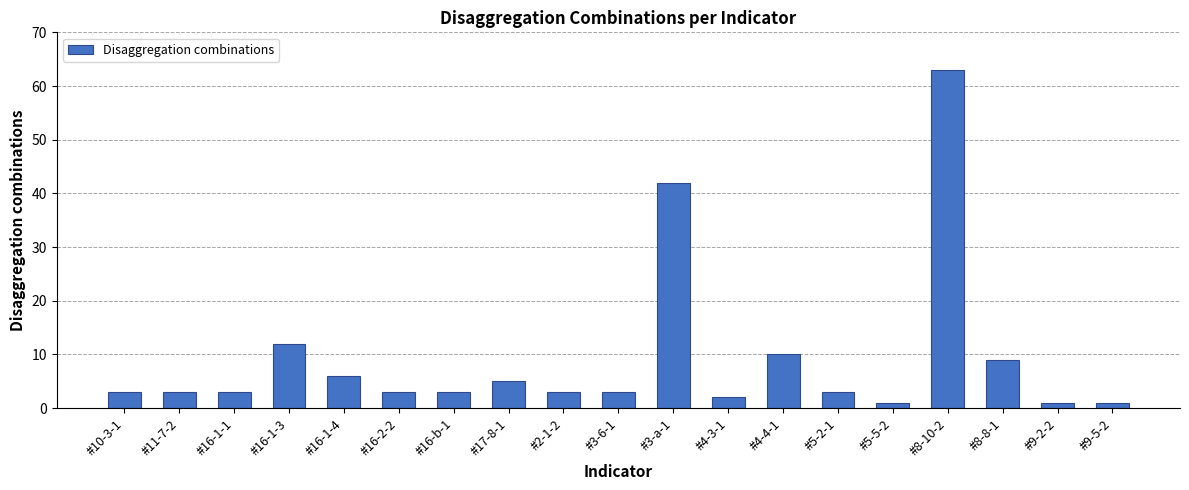

What is the maximum value shown in the chart?

63